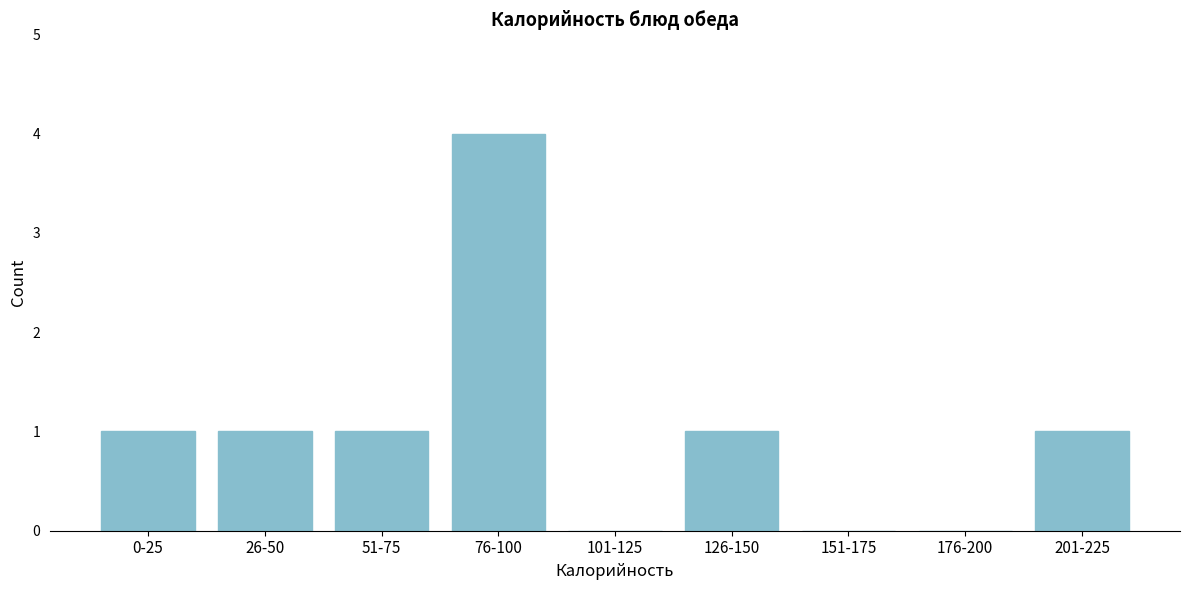

Reading left to right, what are all the values shown in this chart?

0-25=1	26-50=1	51-75=1	76-100=4	101-125=0	126-150=1	151-175=0	176-200=0	201-225=1